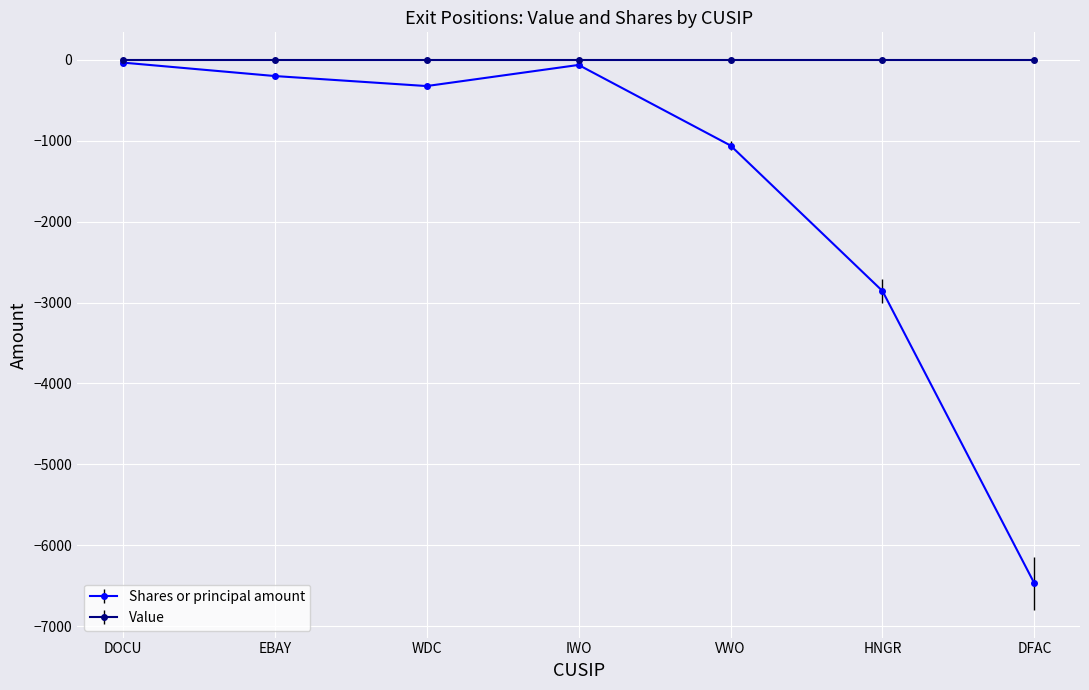

Which label corresponds to the smallest value in the chart?

DFAC